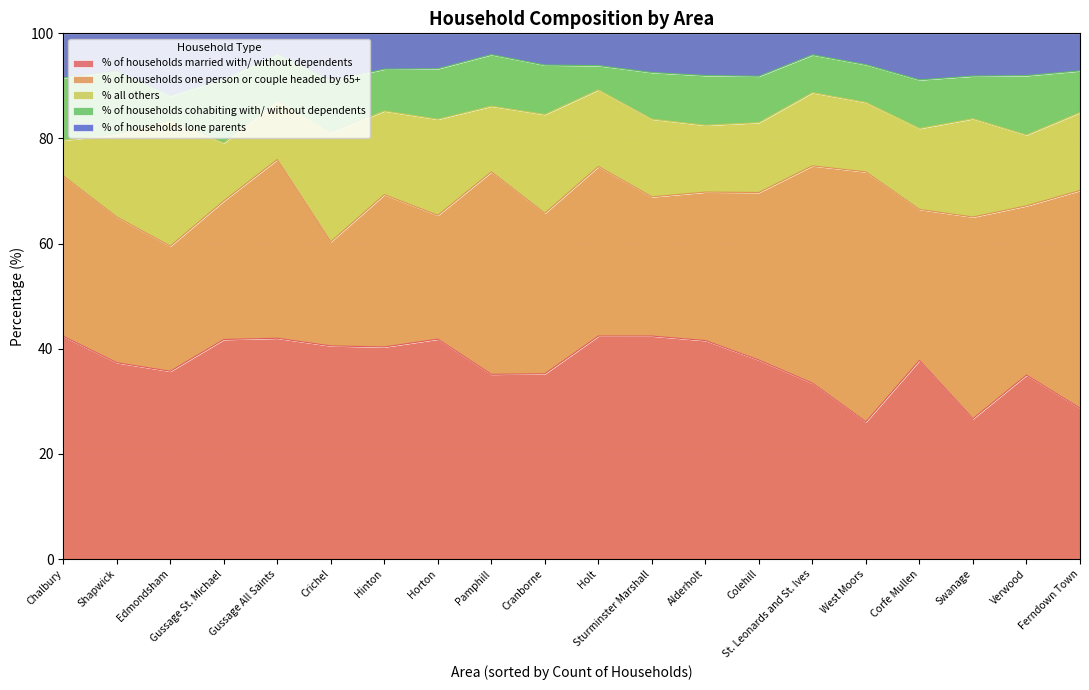

The value of % of households one person or couple headed by 65+ at Corfe Mullen is 28.7. True or false?

True